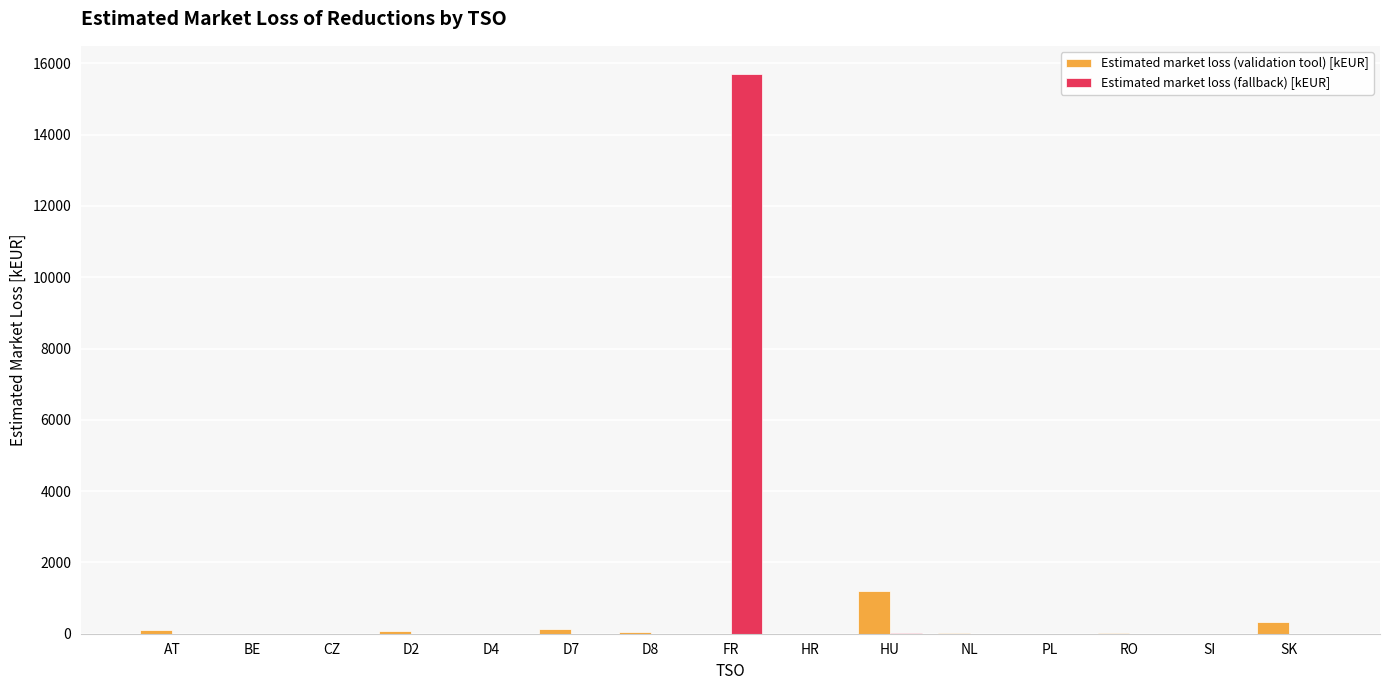

Count the number of categories in the chart.

15